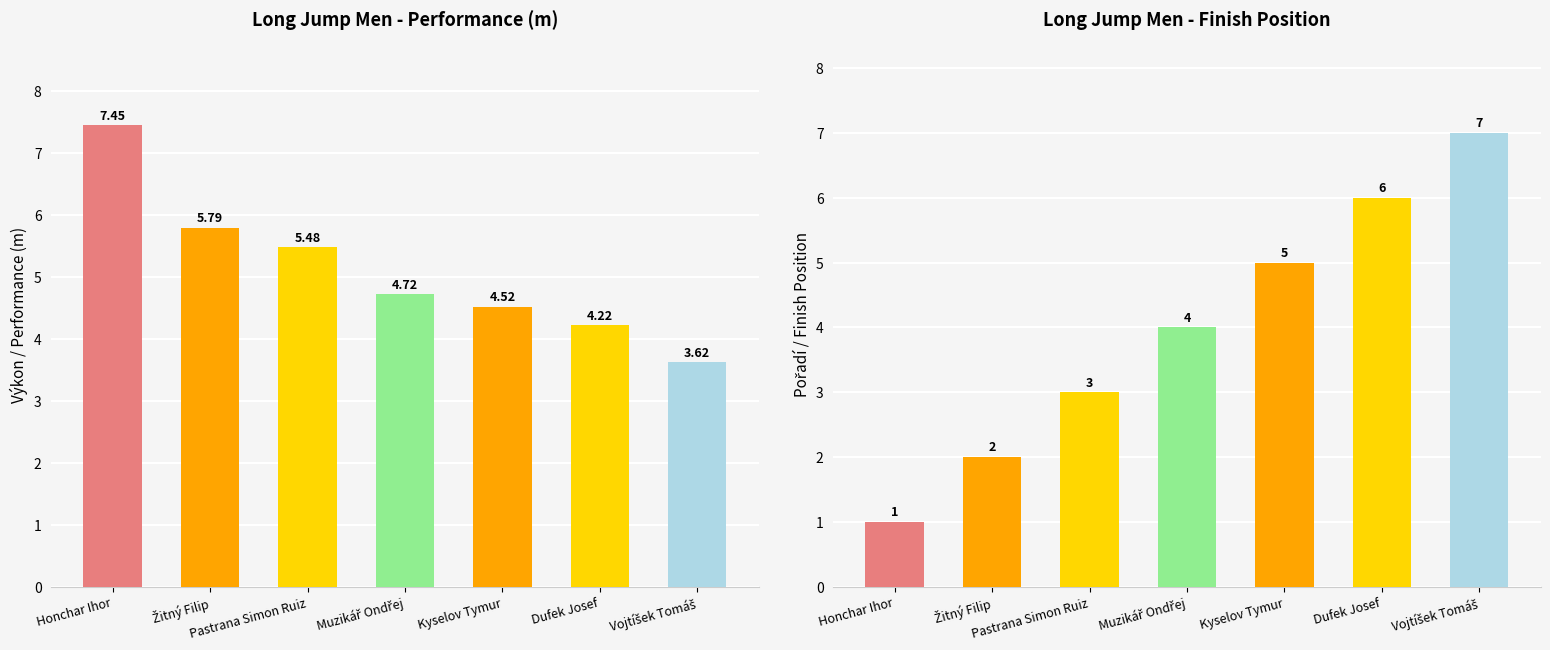

What is the label of the 5th bar from the left?

Kyselov Tymur